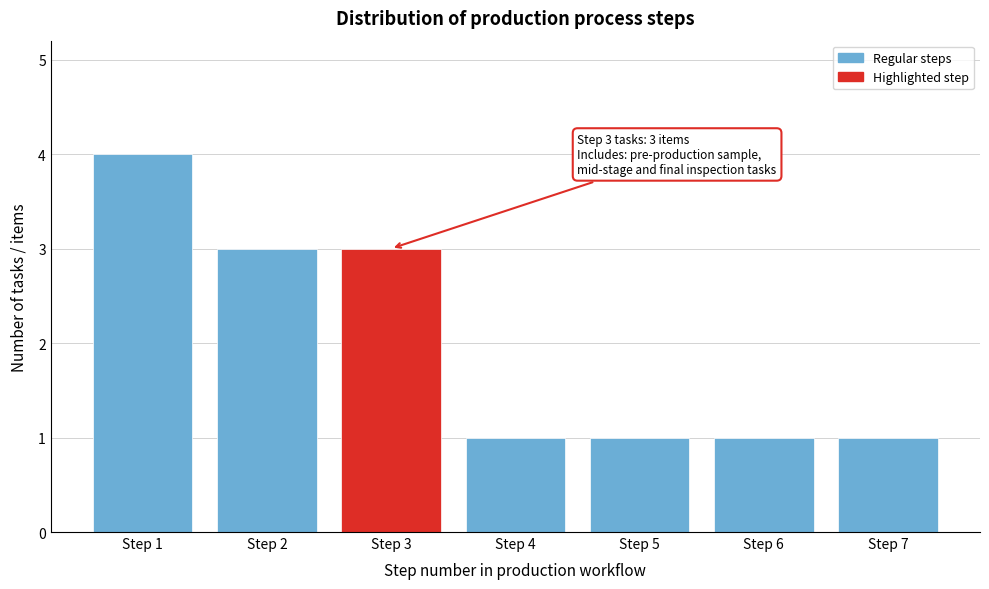

Reading right to left, transcribe all the data shown in this chart.

1	1	1	1	3	3	4